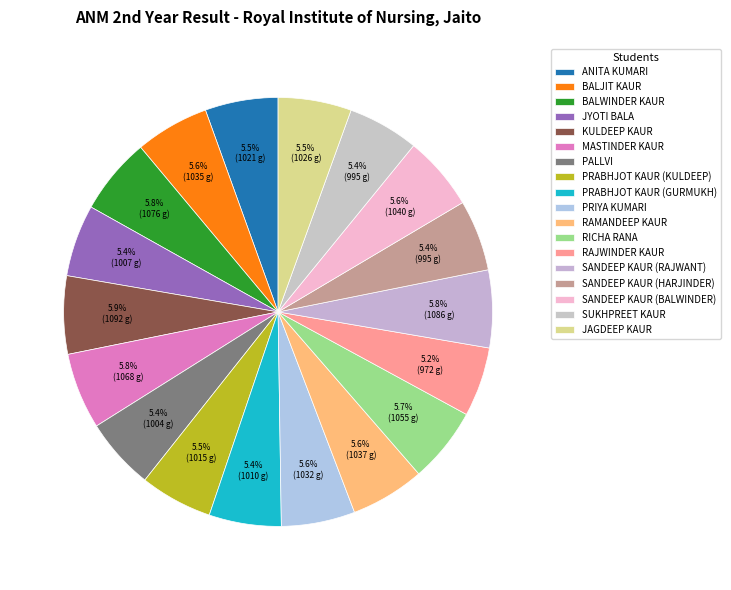

How many segments does this pie chart have?

18